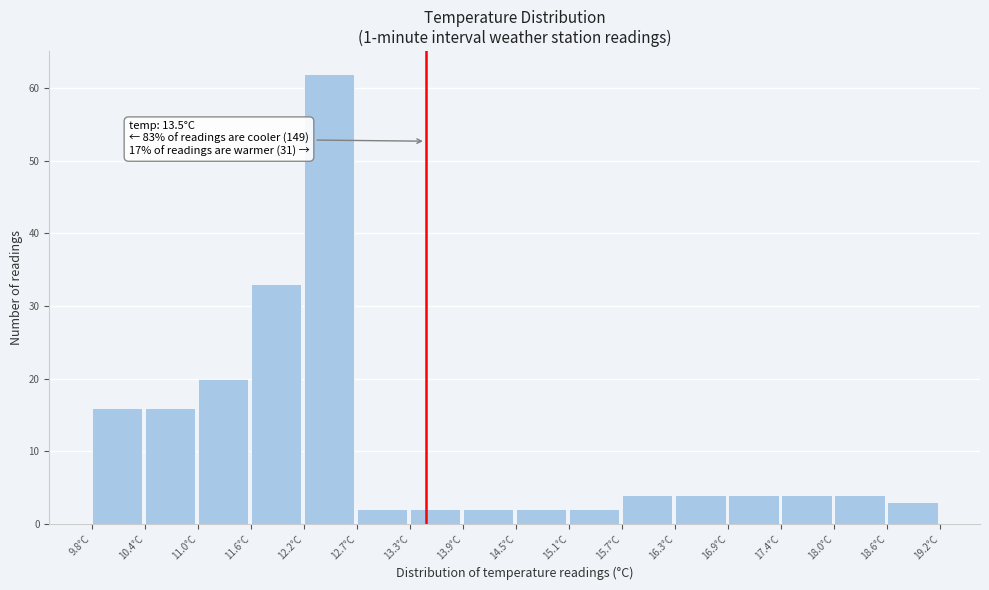

Over which range of the x-axis is the bar tallest?

12.2 to 12.7